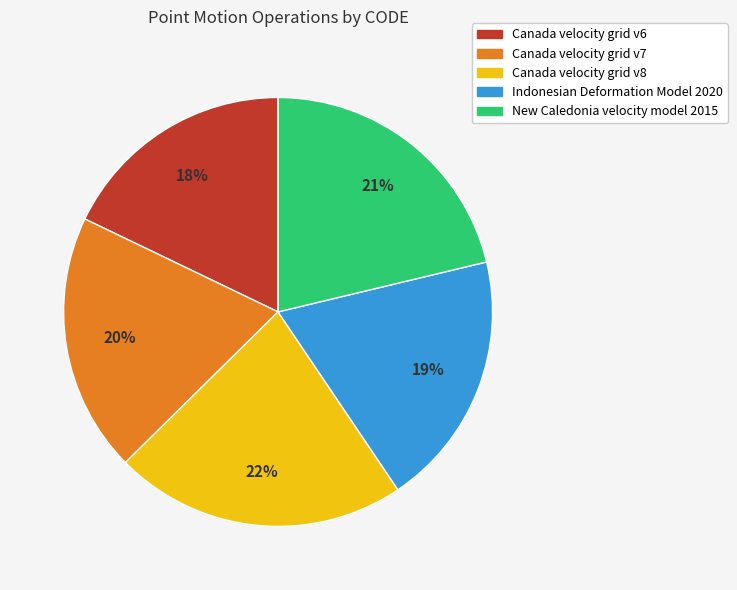

Do New Caledonia velocity model 2015 and Canada velocity grid v8 together represent more than half of the pie?

No